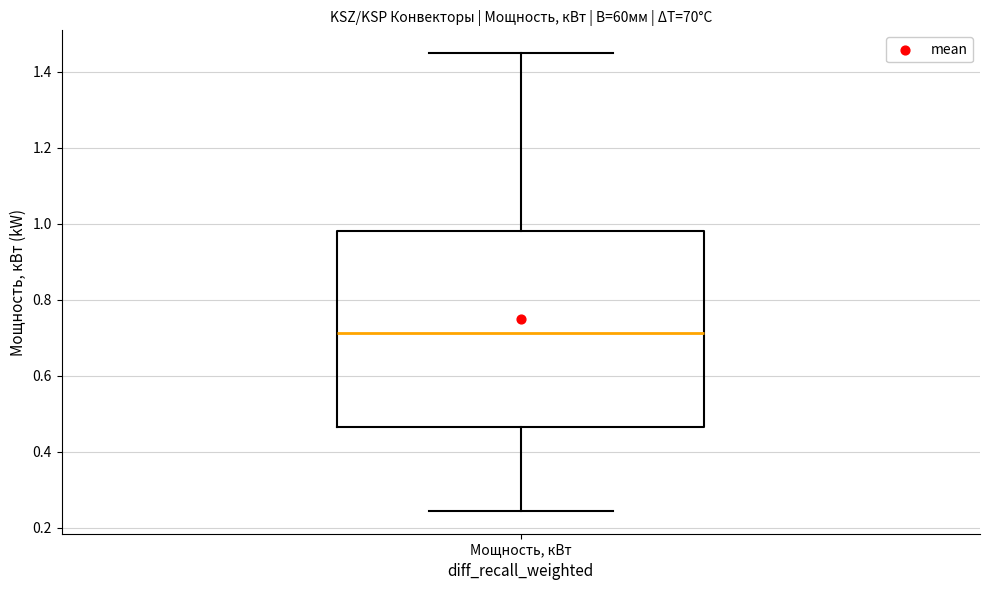

Read this box plot against the y-axis: the position of the median line, the range covered by the box, and the ends of both whiskers. The values are not printed on the chart, so give them approximately, as read against the axis.

median 0.72, box 0.46 to 0.98, whiskers 0.24 to 1.44